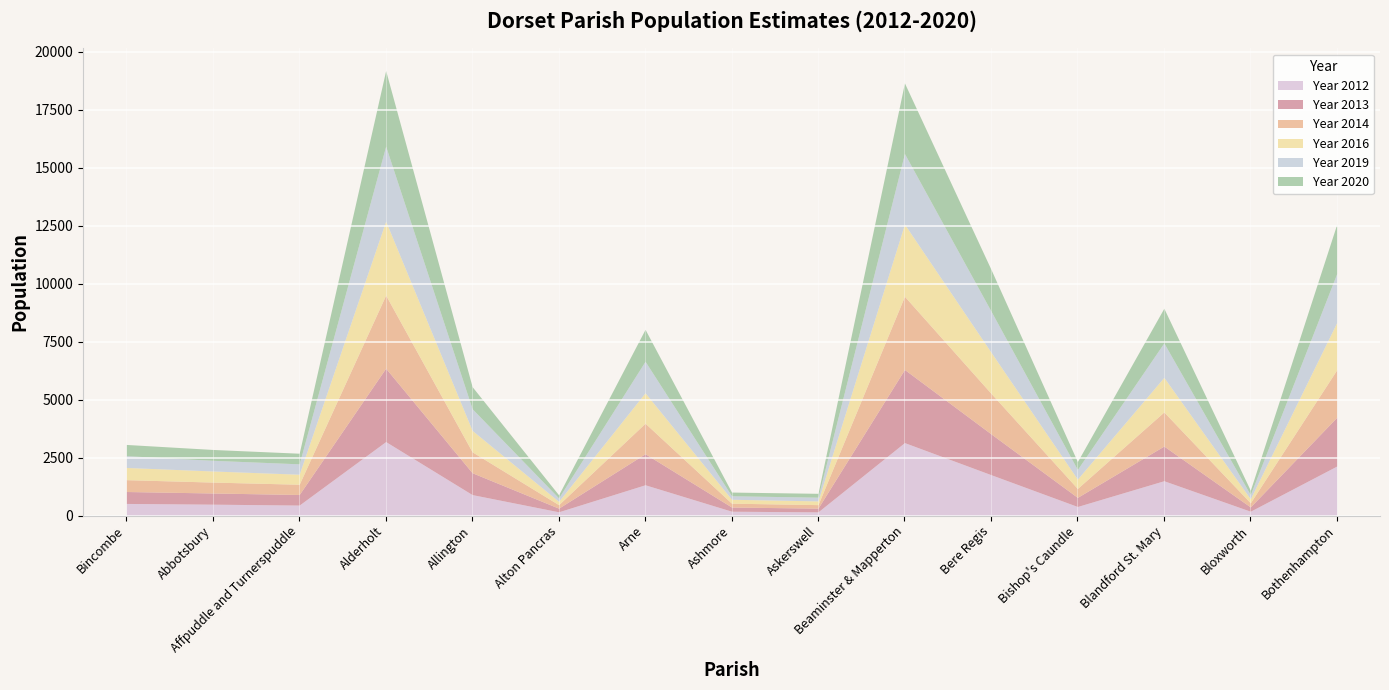

The Year 2020 series shows 341 at Bishop's Caundle. True or false?

True